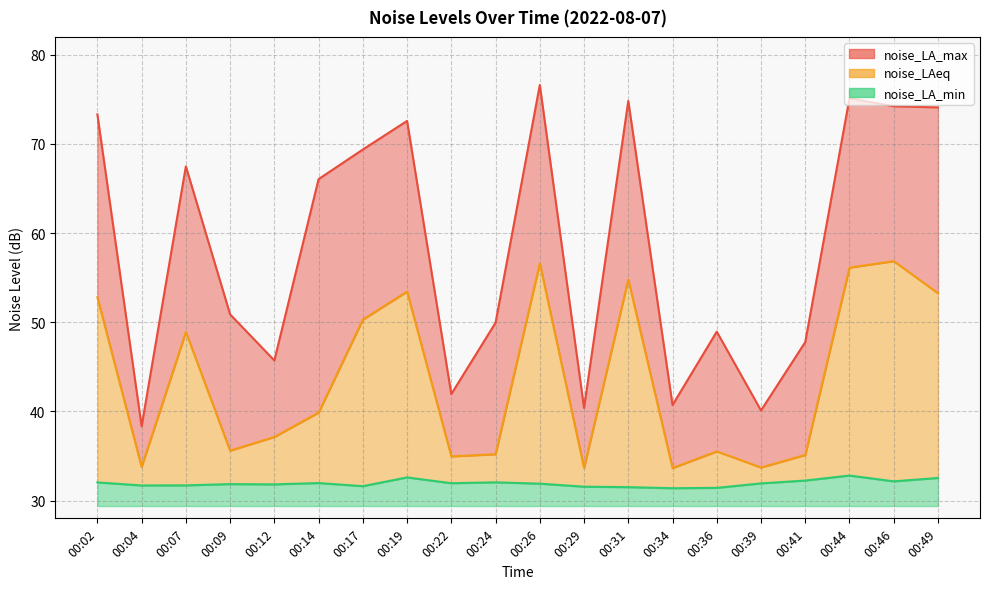

What is the minimum value for noise_LA_max?

38.3